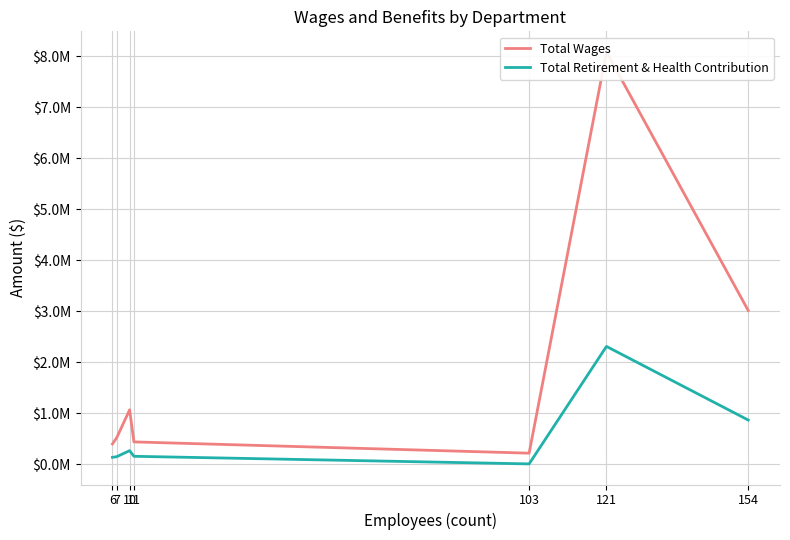

Reading right to left, what are all the values shown in this chart?

Total Wages: 154=3016235	121=8084063	103=219684	11=440540	10=1070130	7=523100	6=400864
Total Retirement & Health Contribution: 154=868986	121=2311958	103=9356	11=158561	10=269077	7=150850	6=138063